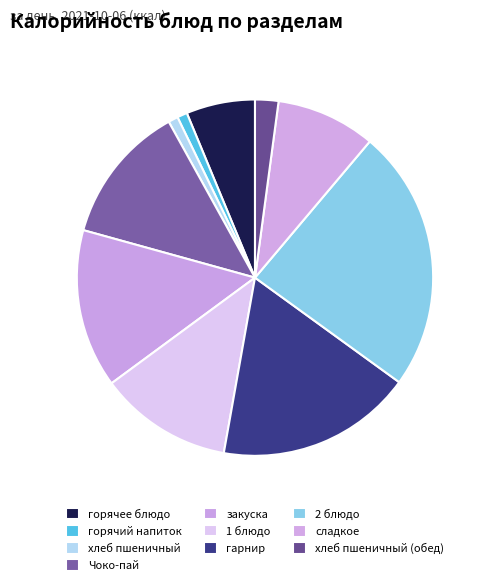

To the nearest percent, what is the difference between the largest and smallest slice percentages?

23%